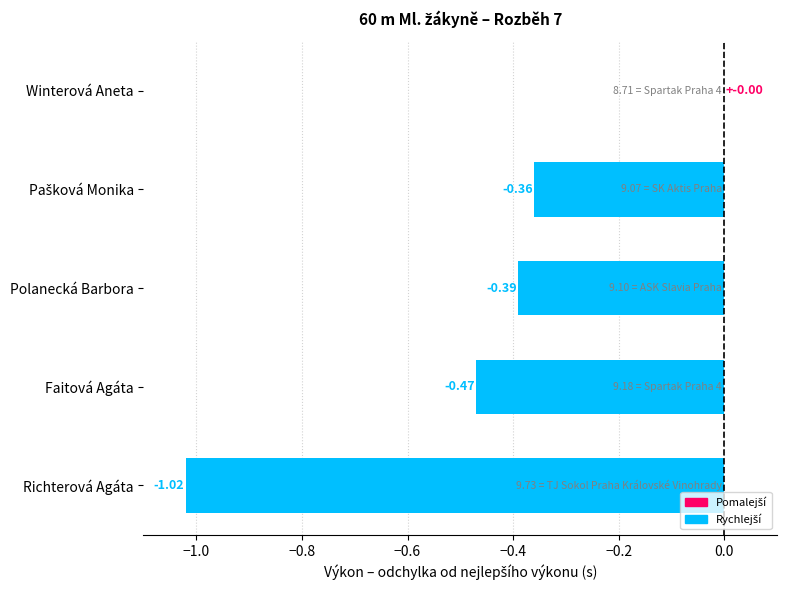

Where is the data nearest to the value 0?

Winterová Aneta